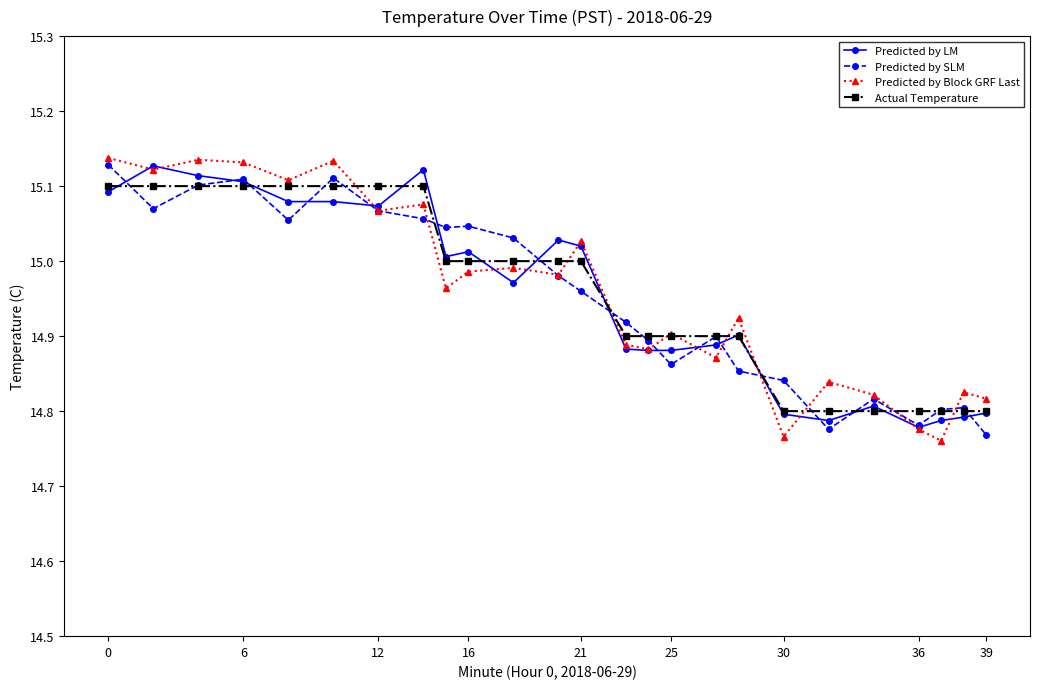

How many lines are shown in the chart?

4